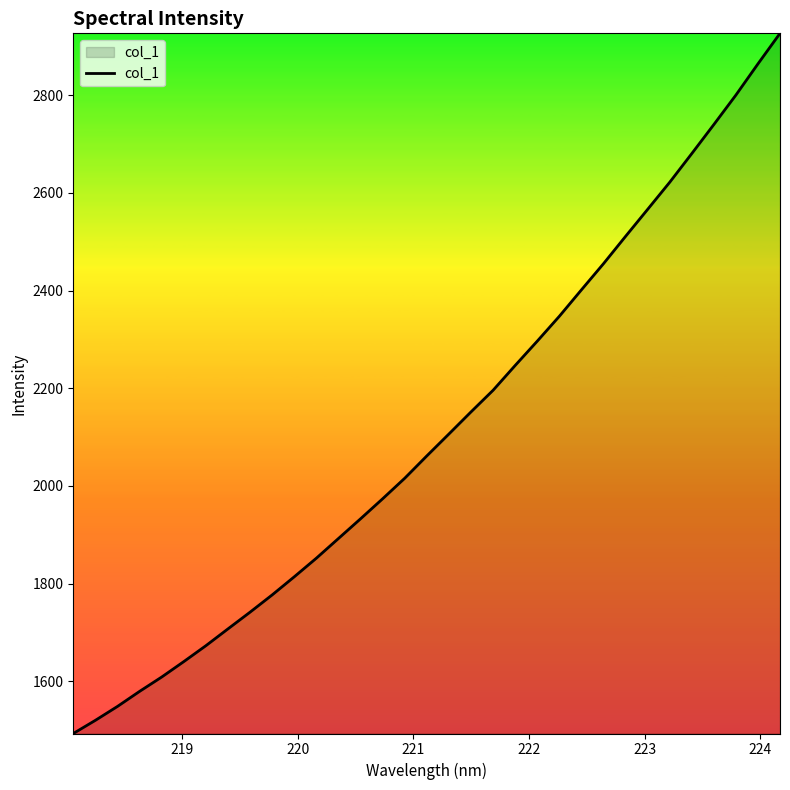

What is the smallest value displayed?

1493.2